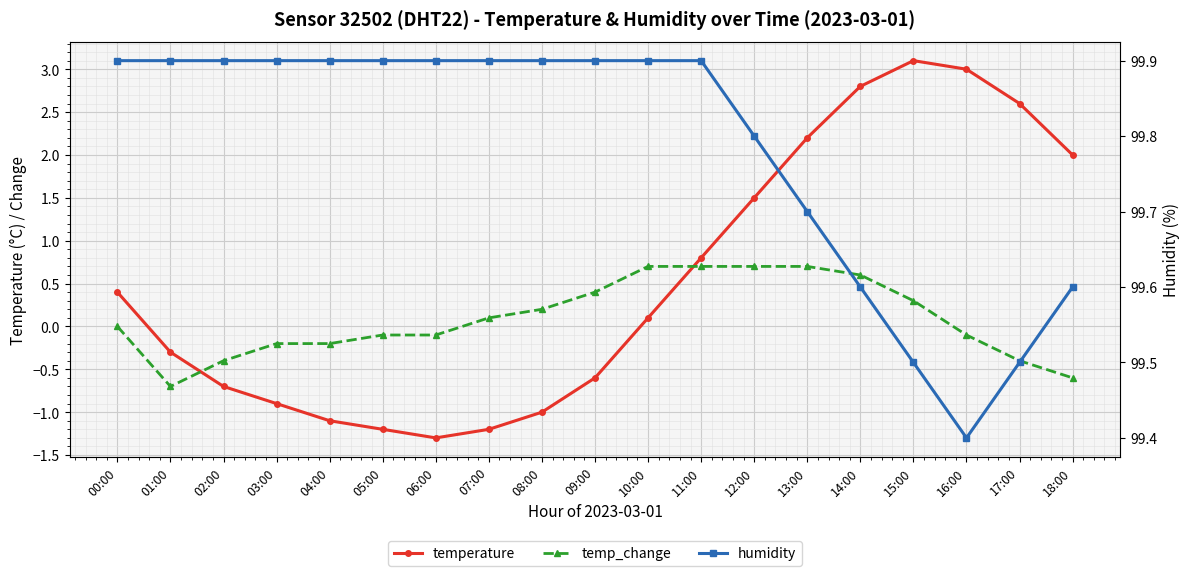

Is it true that humidity equals 158.9 at 03:00?

False